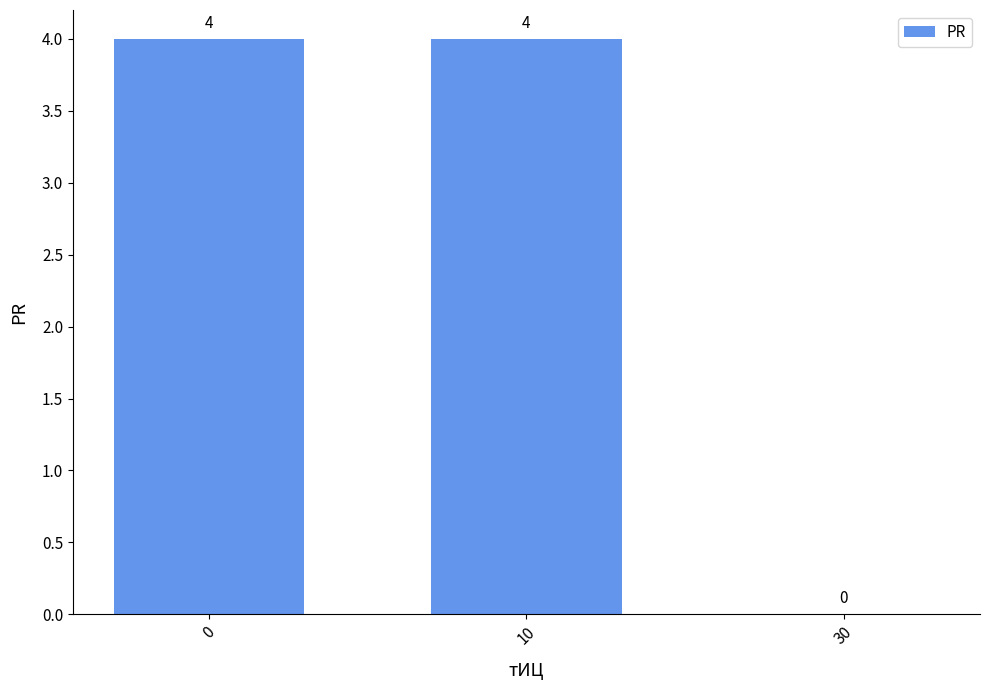

What is the change in value from 10 to 30?

-4